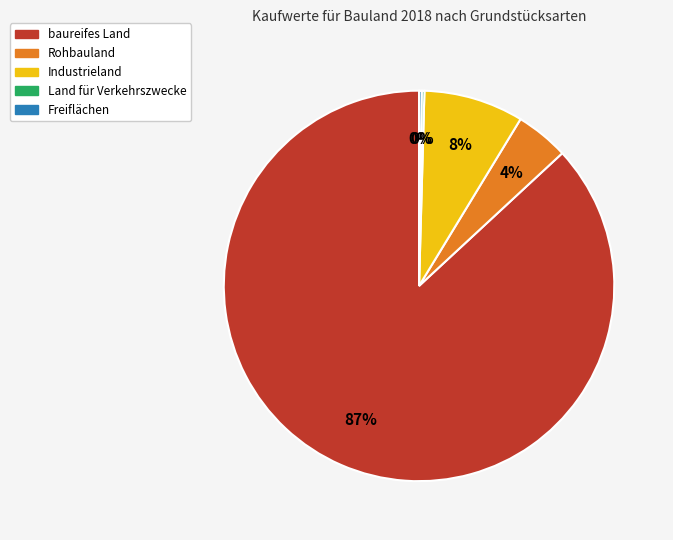

Which category accounts for the majority?

baureifes Land